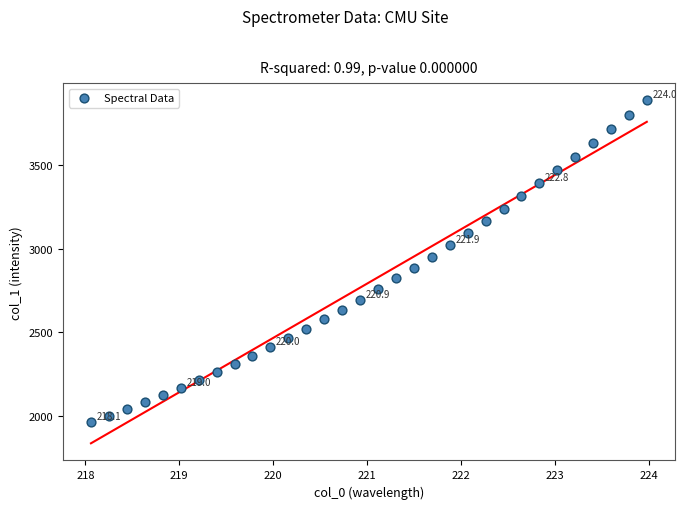

What is the range of Y values (max minus min)?

1925.5